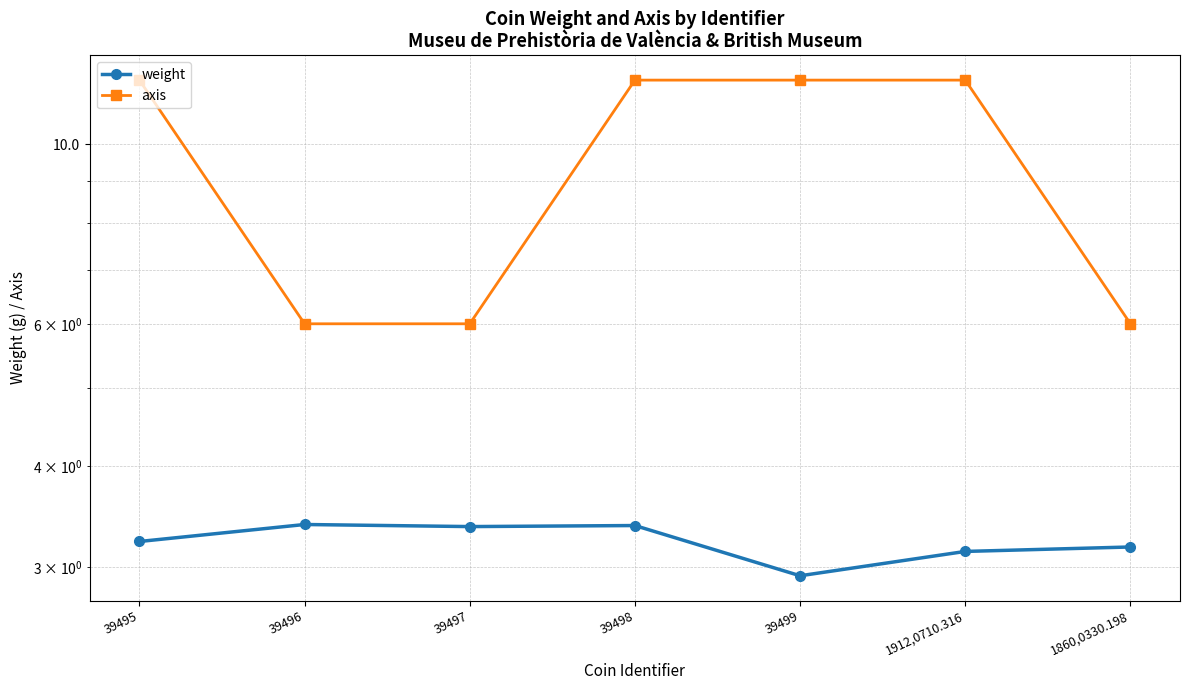

What is the smallest value displayed?

2.9